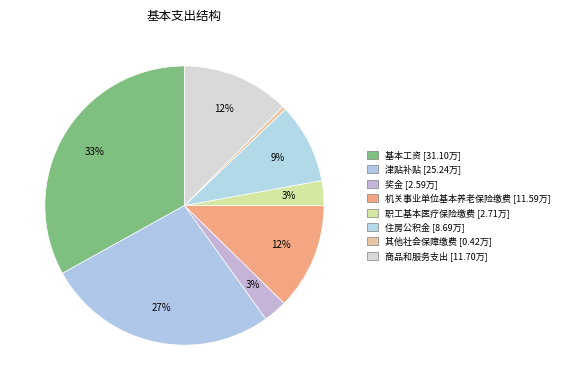

How many segments does this pie chart have?

8